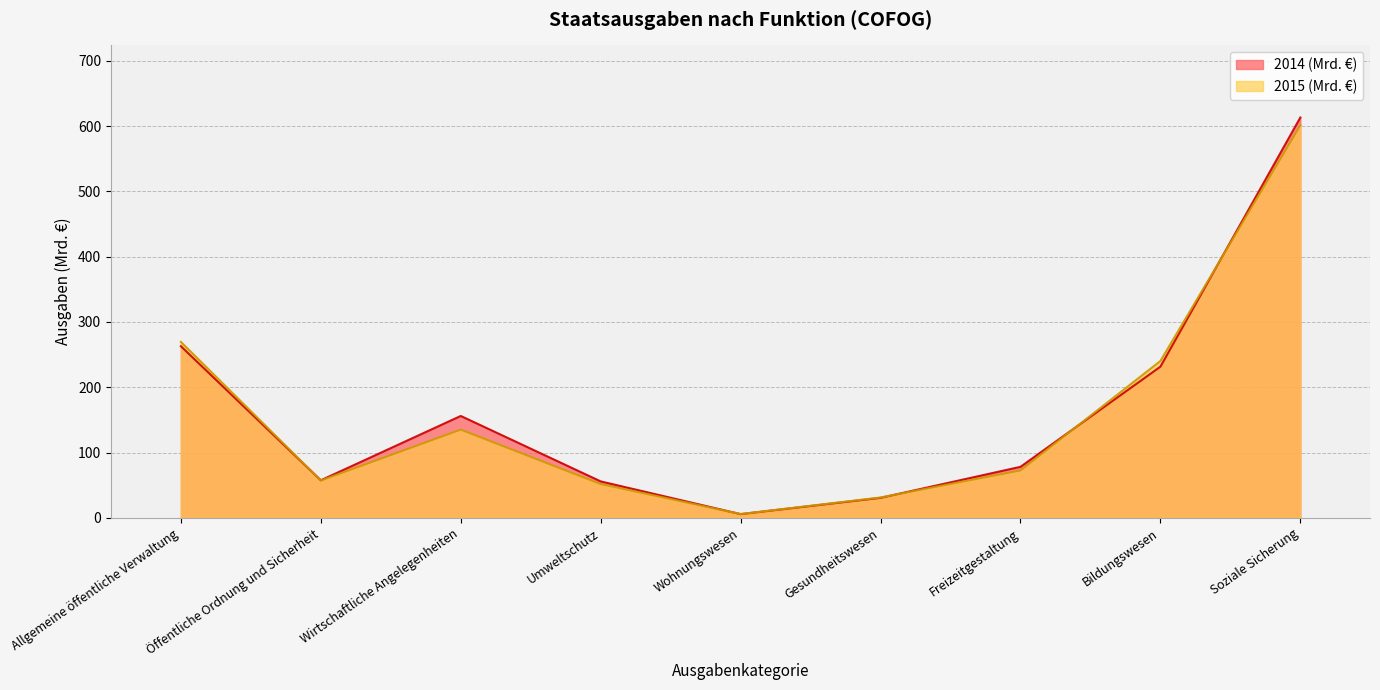

What is the label of the 2nd point from the left?

Öffentliche Ordnung und Sicherheit